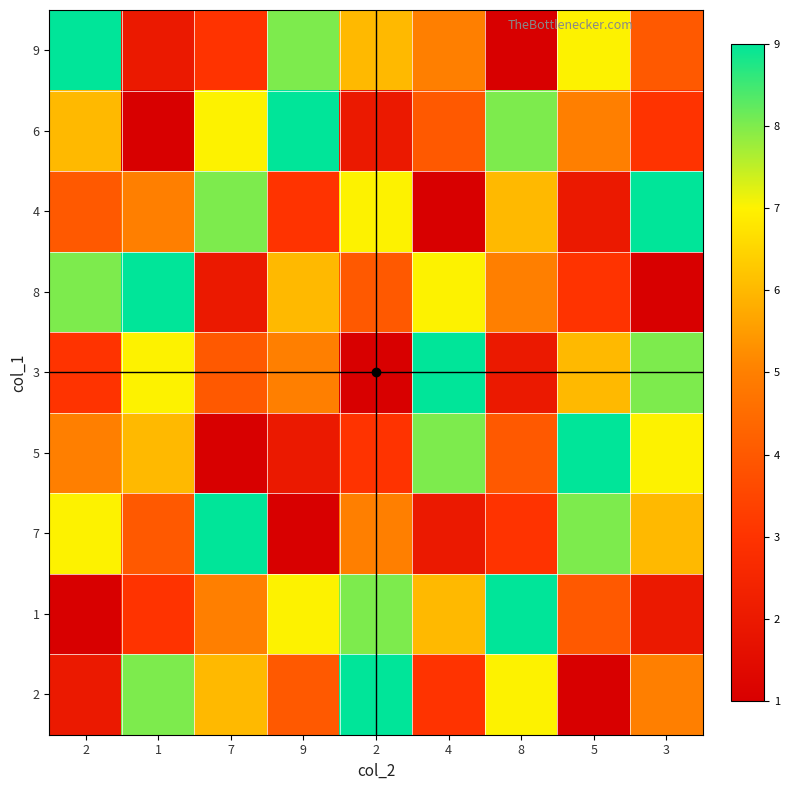

What is the total value across all series at 4?

45